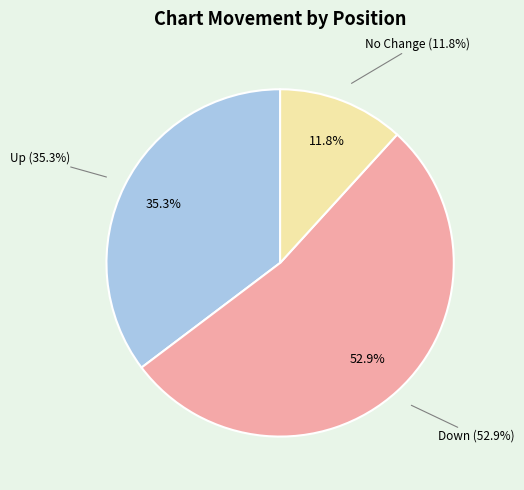

Is there a majority slice in this chart?

Yes